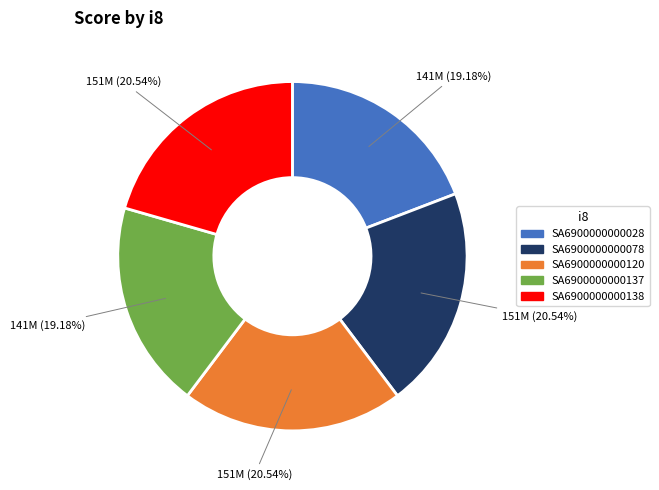

True or false: SA6900000000138 accounts for 7% of the total.

False